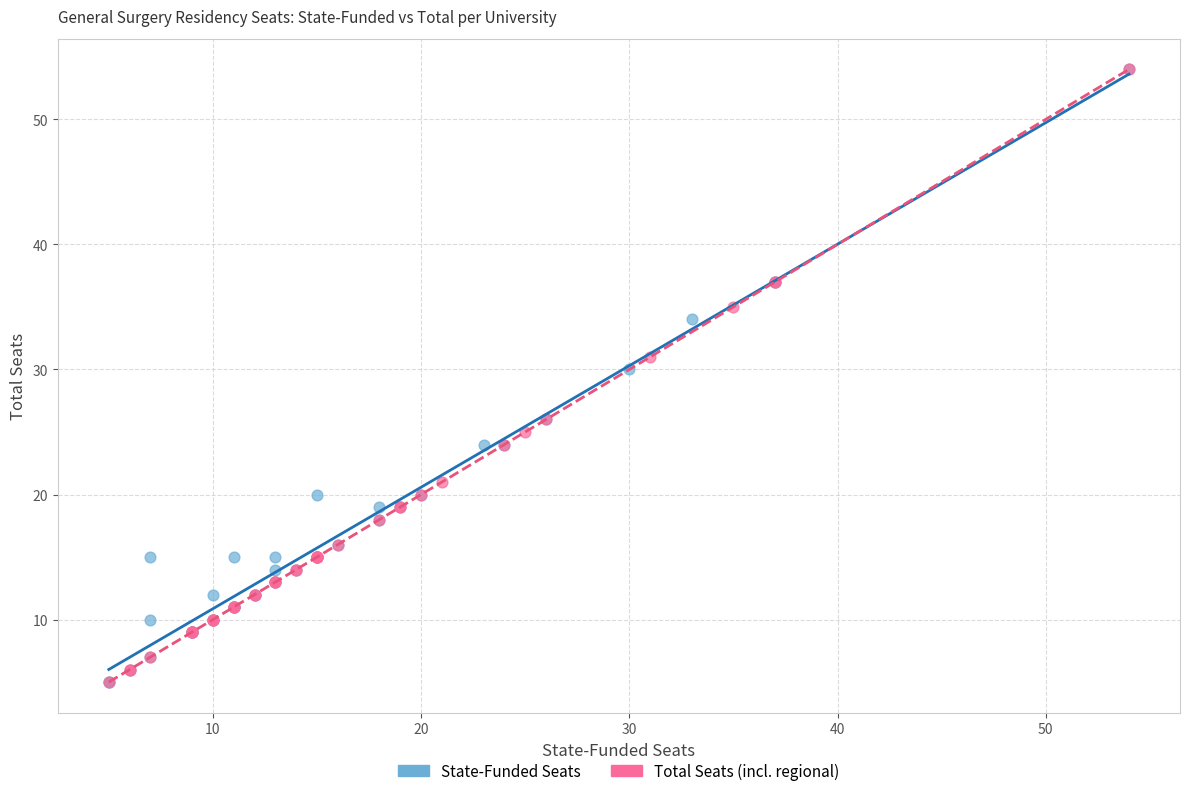

Which series has the widest spread of Y values?

State-Funded Seats